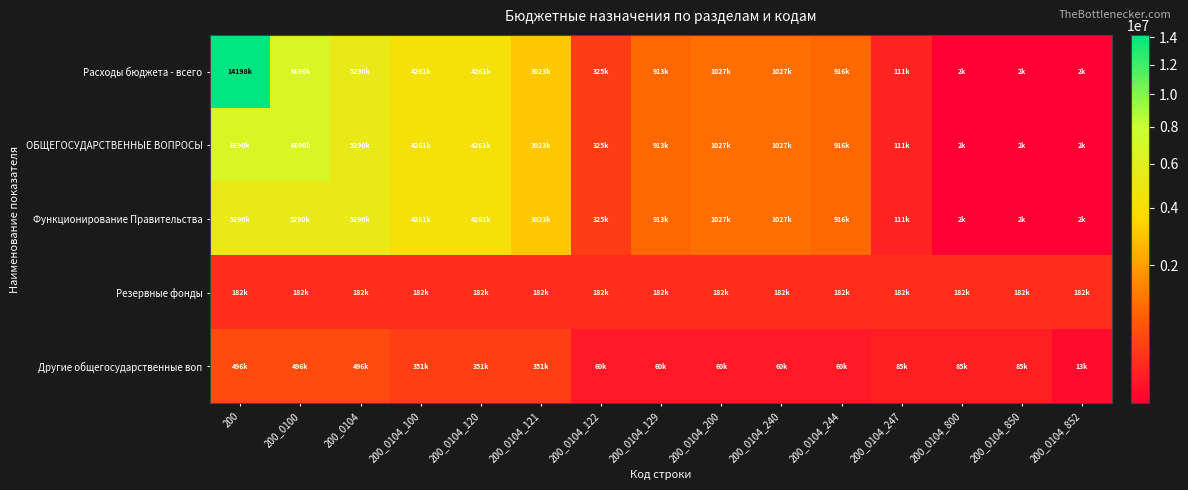

Reading right to left, what are all the values shown in this chart?

Расходы бюджета - всего: 200_0104_852=1500	200_0104_850=1500	200_0104_800=1500	200_0104_247=110800	200_0104_244=916400	200_0104_240=1027200	200_0104_200=1027200	200_0104_129=912966	200_0104_122=325000	200_0104_121=3023234	200_0104_120=4261200	200_0104_100=4261200	200_0104=5289900	200_0100=6689700	200=14197900
ОБЩЕГОСУДАРСТВЕННЫЕ ВОПРОСЫ: 200_0104_852=1500	200_0104_850=1500	200_0104_800=1500	200_0104_247=110800	200_0104_244=916400	200_0104_240=1027200	200_0104_200=1027200	200_0104_129=912966	200_0104_122=325000	200_0104_121=3023234	200_0104_120=4261200	200_0104_100=4261200	200_0104=5289900	200_0100=6689700	200=6689700
Функционирование Правительства: 200_0104_852=1500	200_0104_850=1500	200_0104_800=1500	200_0104_247=110800	200_0104_244=916400	200_0104_240=1027200	200_0104_200=1027200	200_0104_129=912966	200_0104_122=325000	200_0104_121=3023234	200_0104_120=4261200	200_0104_100=4261200	200_0104=5289900	200_0100=5289900	200=5289900
Резервные фонды: 200_0104_852=181900	200_0104_850=181900	200_0104_800=181900	200_0104_247=181900	200_0104_244=181900	200_0104_240=181900	200_0104_200=181900	200_0104_129=181900	200_0104_122=181900	200_0104_121=181900	200_0104_120=181900	200_0104_100=181900	200_0104=181900	200_0100=181900	200=181900
Другие общегосударственные воп: 200_0104_852=13100	200_0104_850=85000	200_0104_800=85000	200_0104_247=85000	200_0104_244=59500	200_0104_240=59500	200_0104_200=59500	200_0104_129=59500	200_0104_122=59500	200_0104_121=351300	200_0104_120=351300	200_0104_100=351300	200_0104=495800	200_0100=495800	200=495800